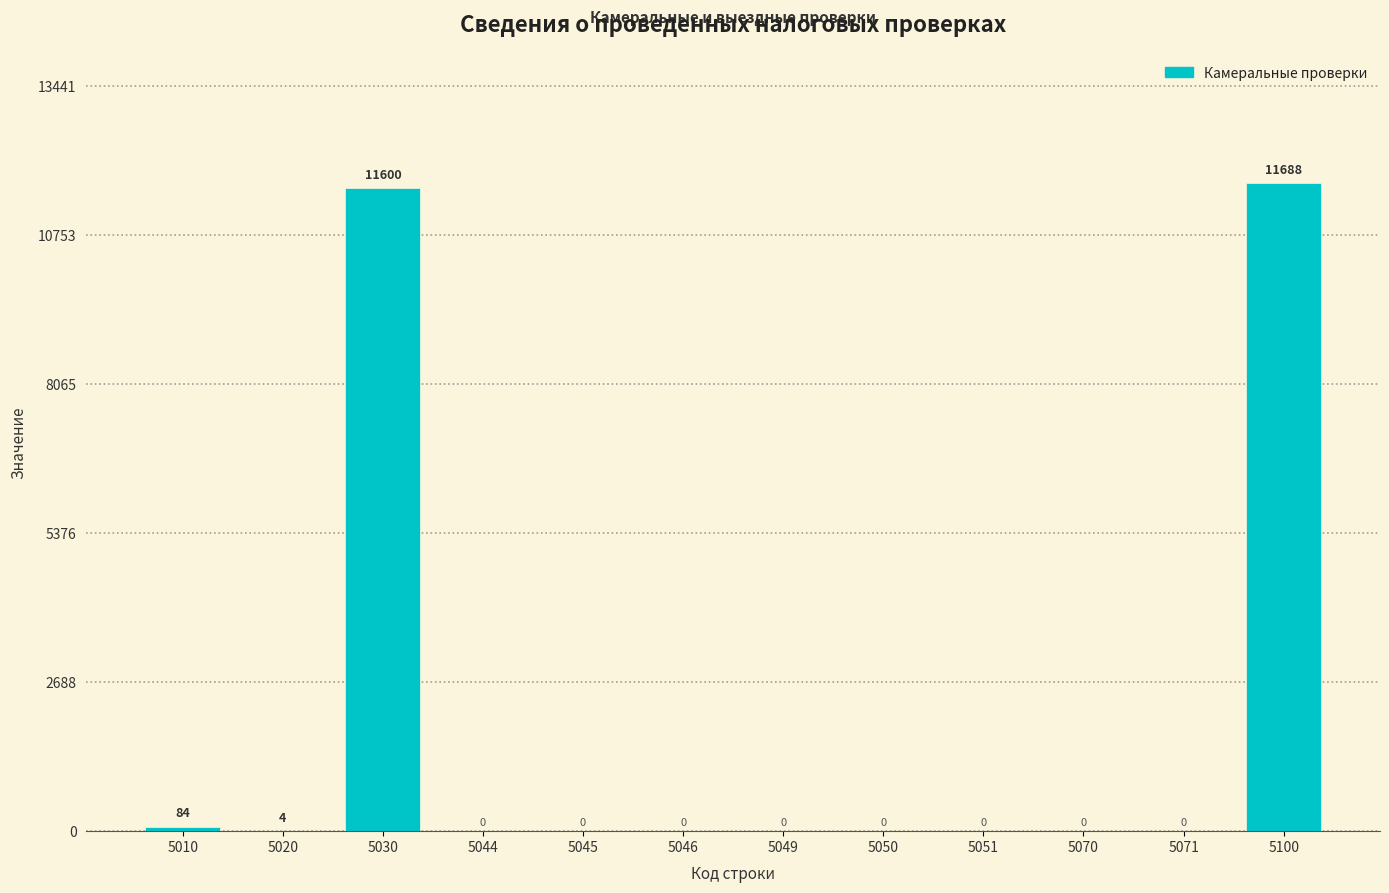

Reading left to right, transcribe all the data shown in this chart.

5010=84	5020=4	5030=11600	5044=0	5045=0	5046=0	5049=0	5050=0	5051=0	5070=0	5071=0	5100=11688